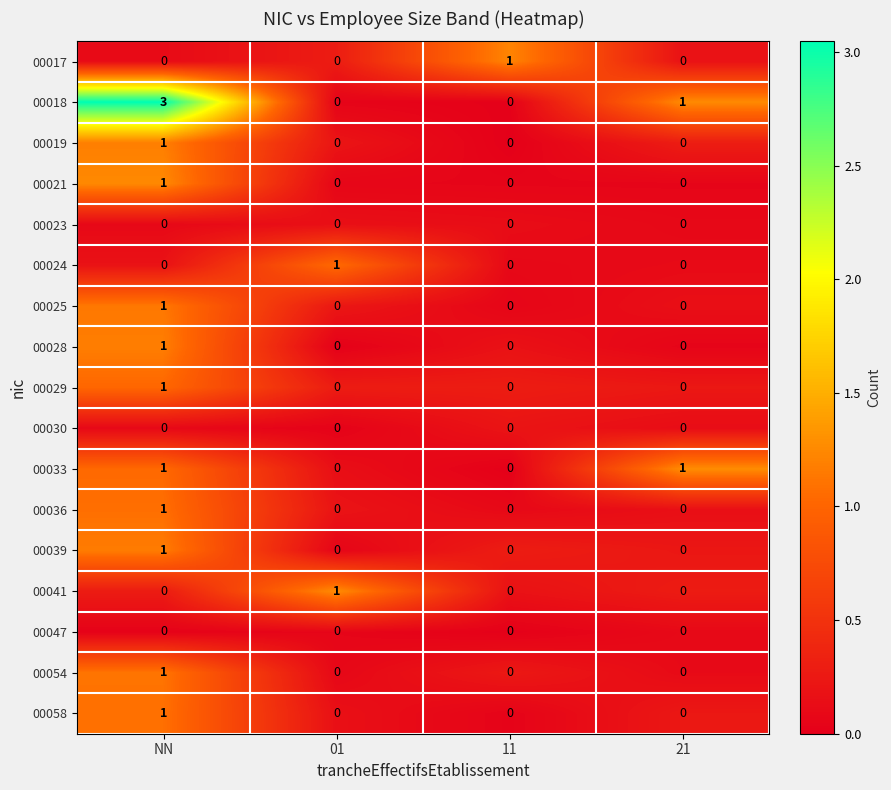

Which series has the widest spread of values?

00018